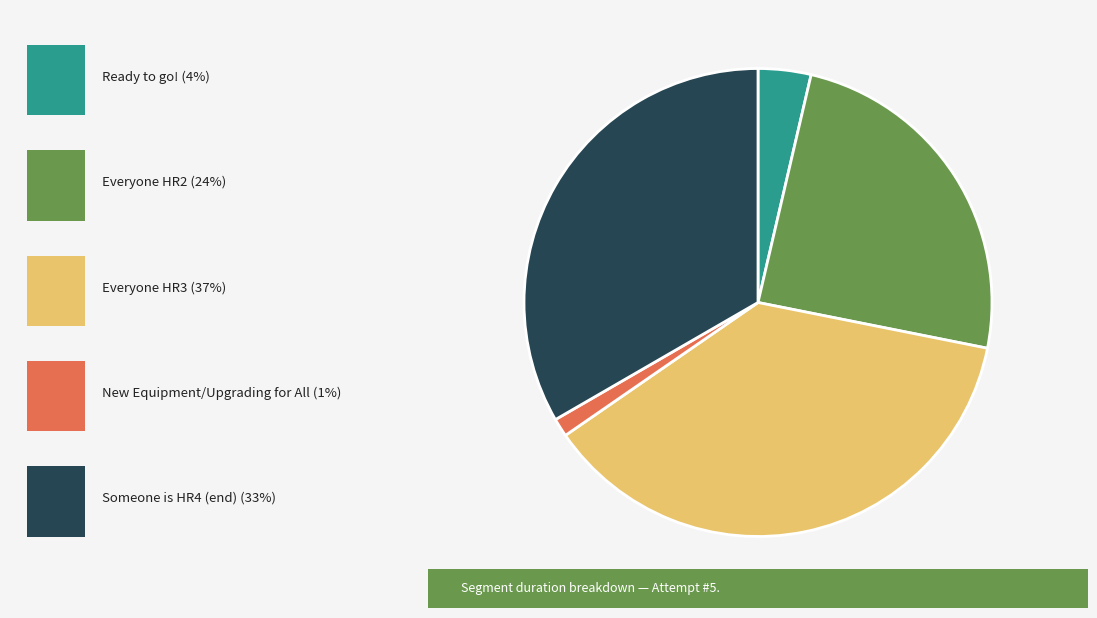

Is there any slice that represents more than half of the pie?

No